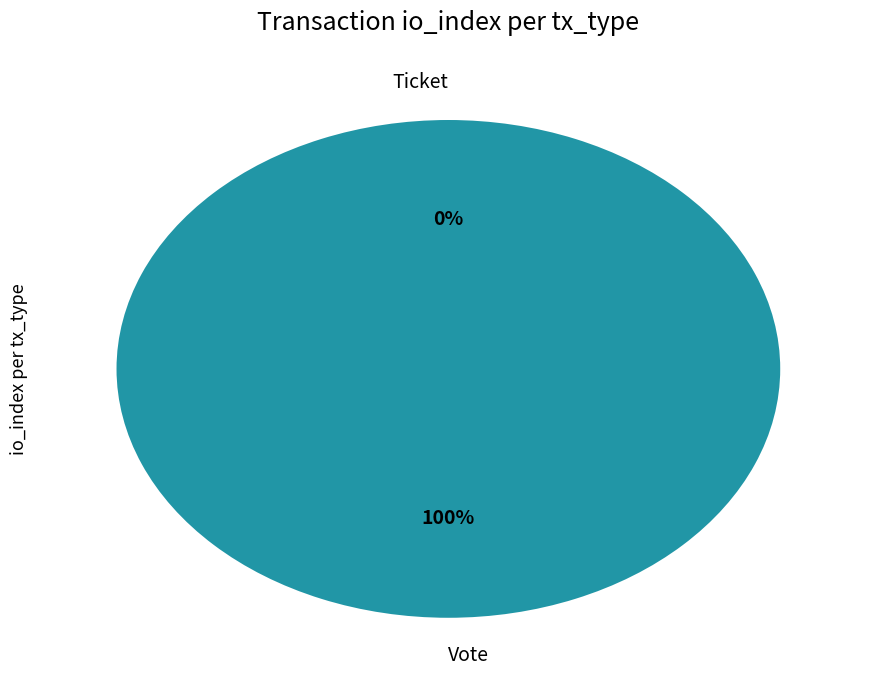

To the nearest percent, what is the average slice percentage?

50%